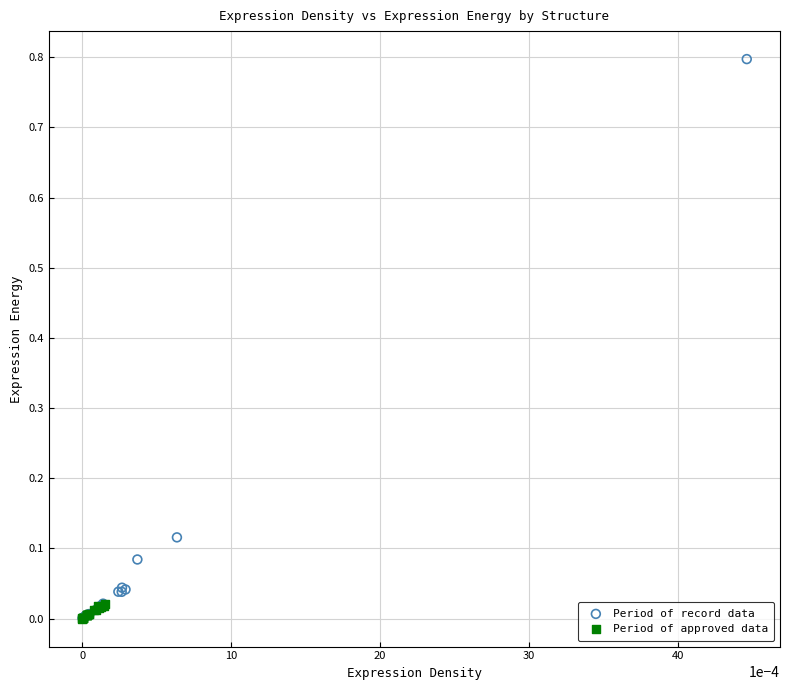

Which series has the widest spread of Y values?

Period of record data